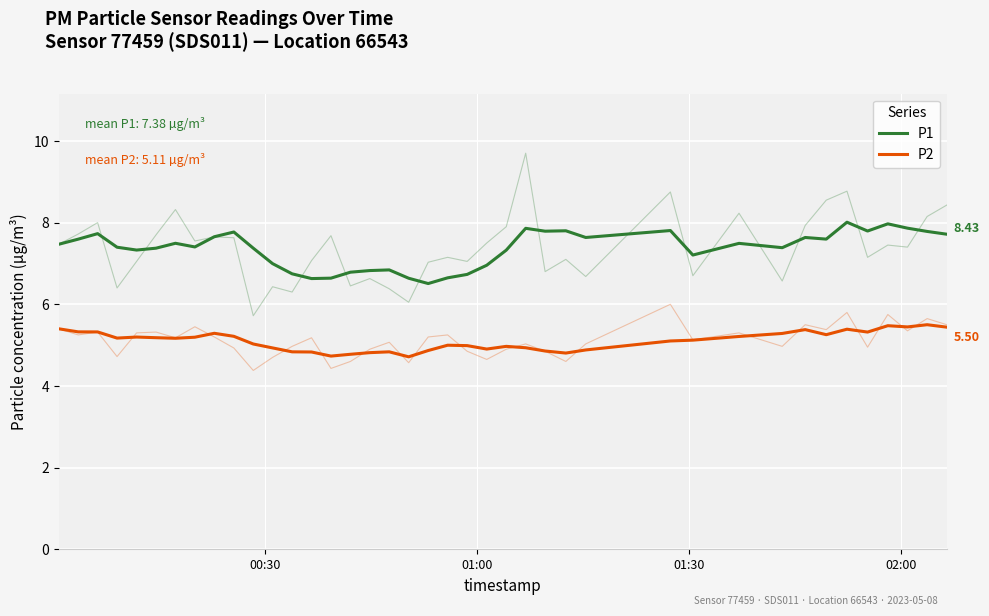

Reading left to right, what are all the values shown in this chart?

P1: 7.5	7.6	7.7	7.4	7.3	7.4	7.5	7.4	7.7	7.8	7.4	7.0	6.7	6.6	6.6	6.8	6.8	6.8	6.6	6.5	6.6	6.7	7.0	7.3	7.9	7.8	7.8	7.6	7.8	7.2	7.5	7.4	7.6	7.6	8.0	7.8	8.0	7.9	7.8	7.7
P2: 5.4	5.3	5.3	5.2	5.2	5.2	5.2	5.2	5.3	5.2	5.0	4.9	4.8	4.8	4.7	4.8	4.8	4.8	4.7	4.9	5.0	5.0	4.9	5.0	4.9	4.9	4.8	4.9	5.1	5.1	5.2	5.3	5.4	5.3	5.4	5.3	5.5	5.4	5.5	5.4